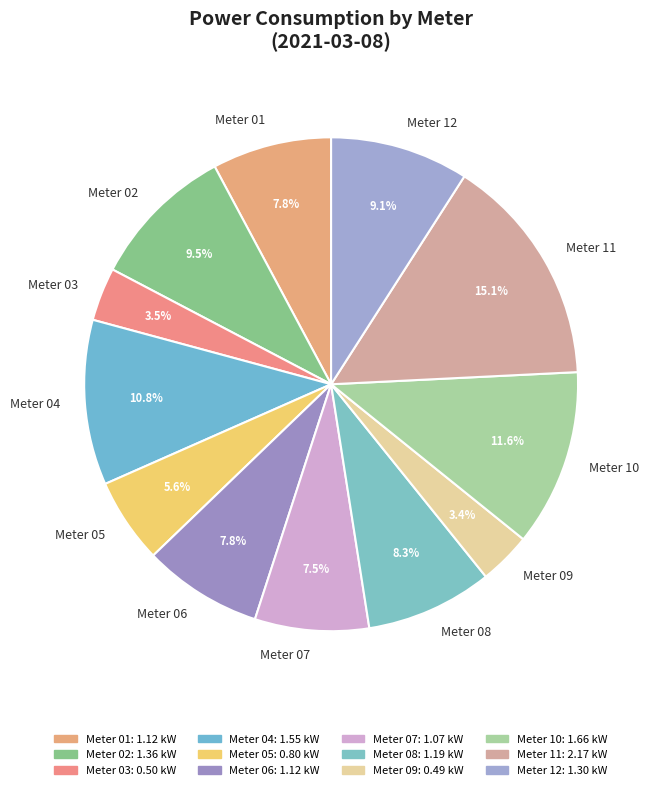

Which category has the biggest portion of the pie?

Meter 11